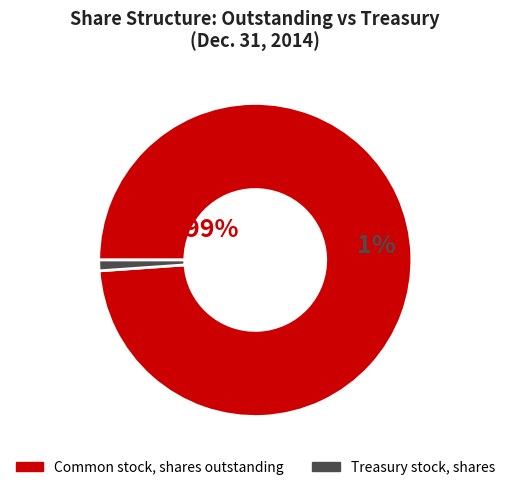

To the nearest percent, what percentage of the pie is Common stock, shares outstanding?

99%